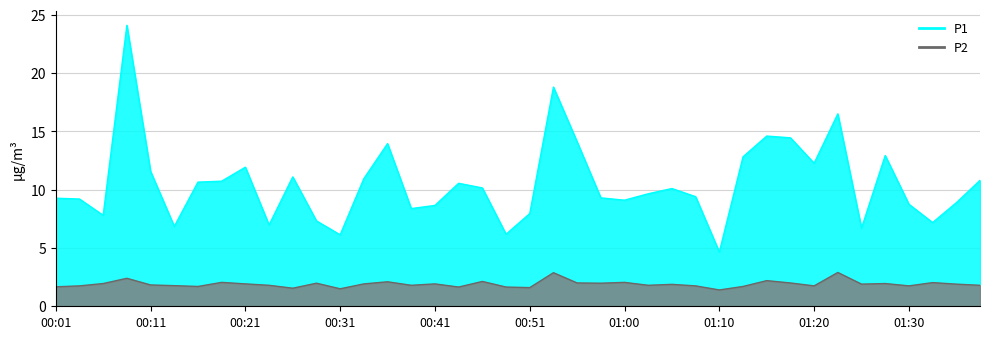

The value of P2 at 00:11 is 1.8. True or false?

True